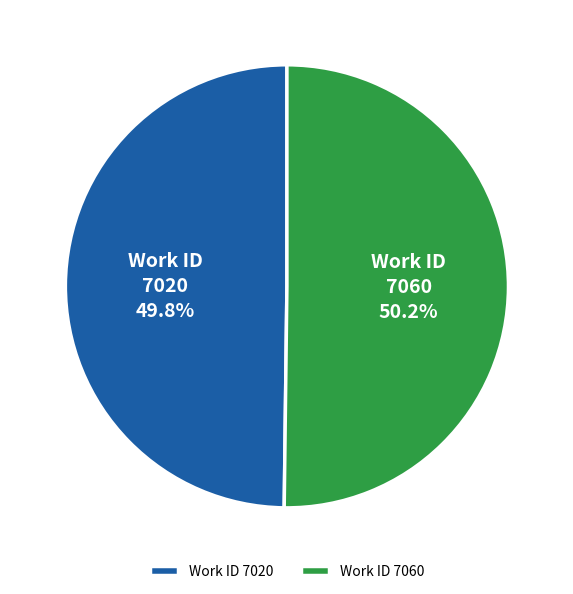

Does any single category account for the majority?

Yes